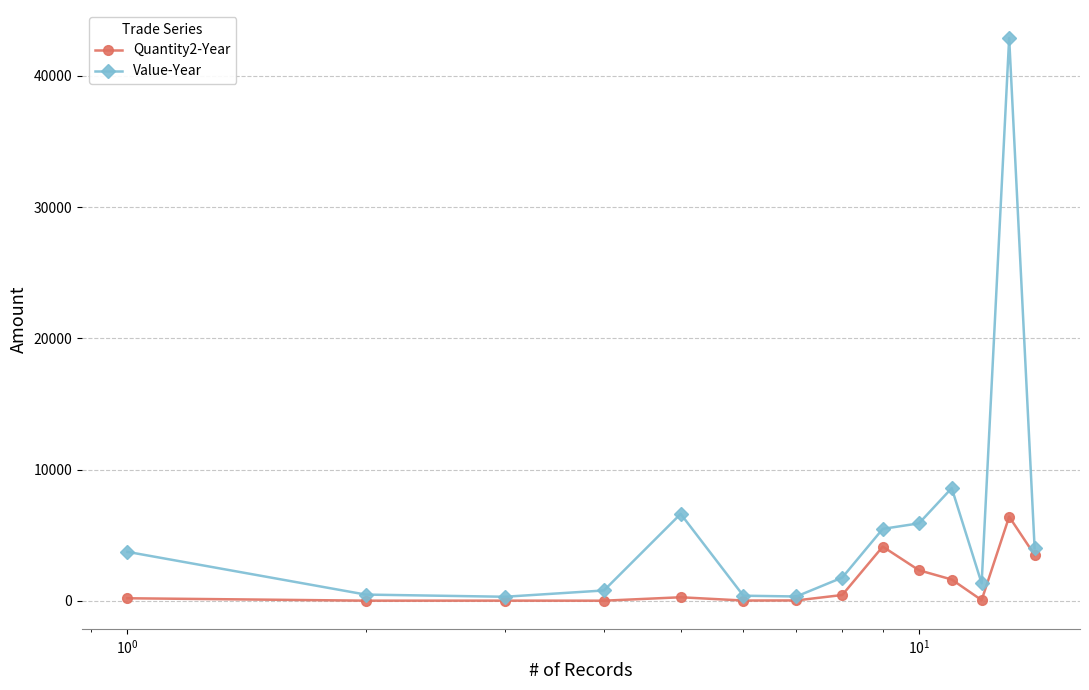

Rank the series by their maximum value, from highest to lowest.

Value-Year, Quantity2-Year